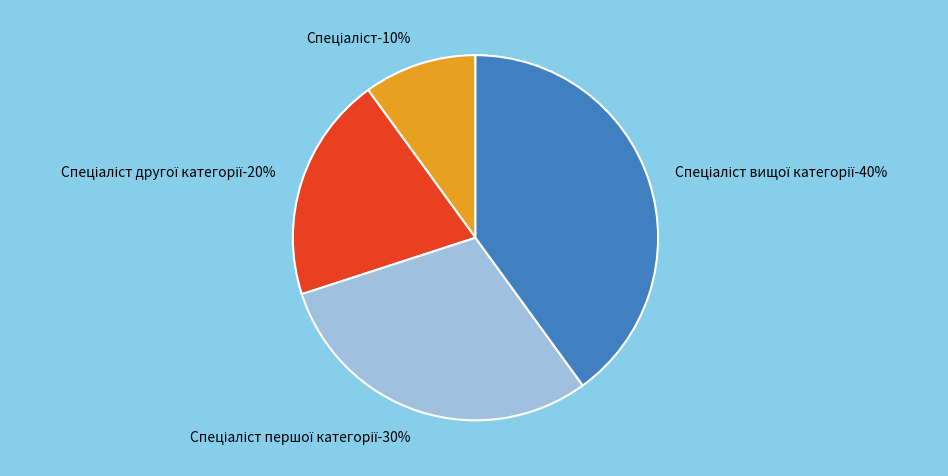

Is it true that Спеціаліст першої категорії is 30% of the pie?

True